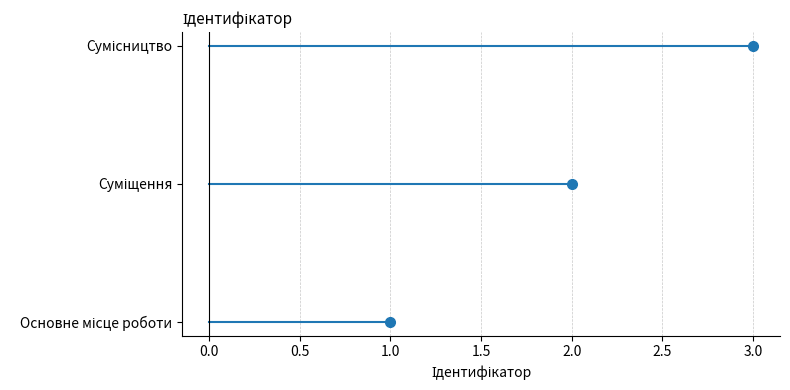

What value does the data have at Основне місце роботи?

1